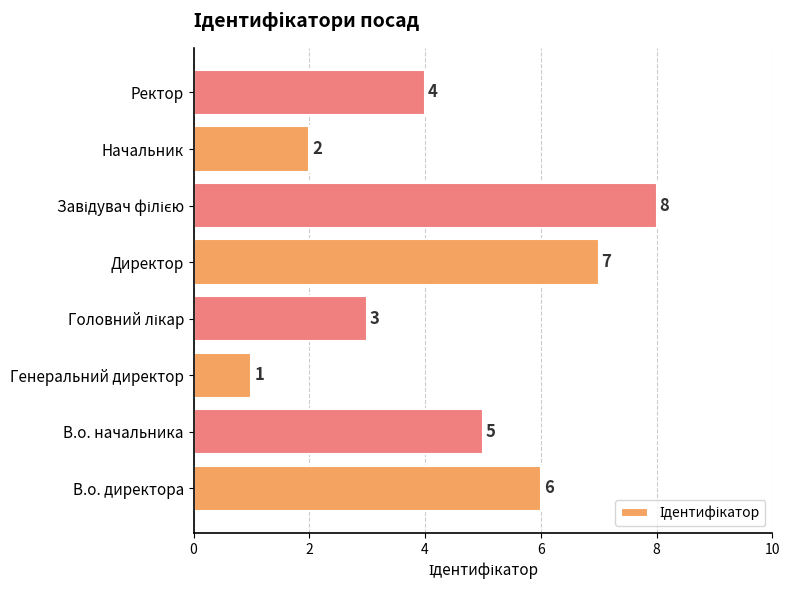

Approximately how many times larger is the value at Директор compared to Начальник?

3.5